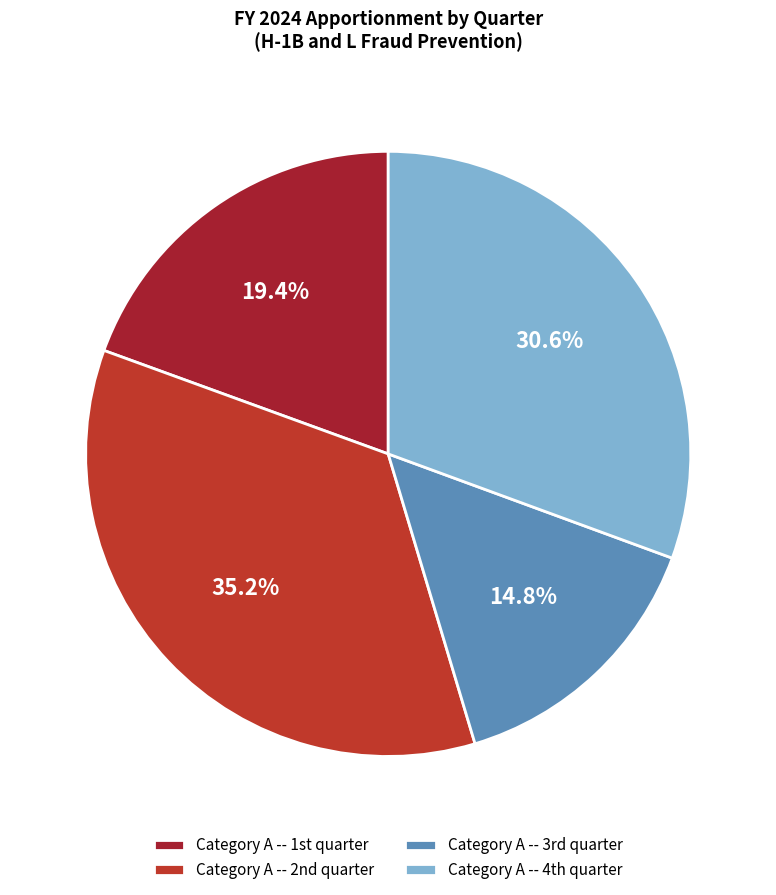

How many slices are in this pie chart?

4